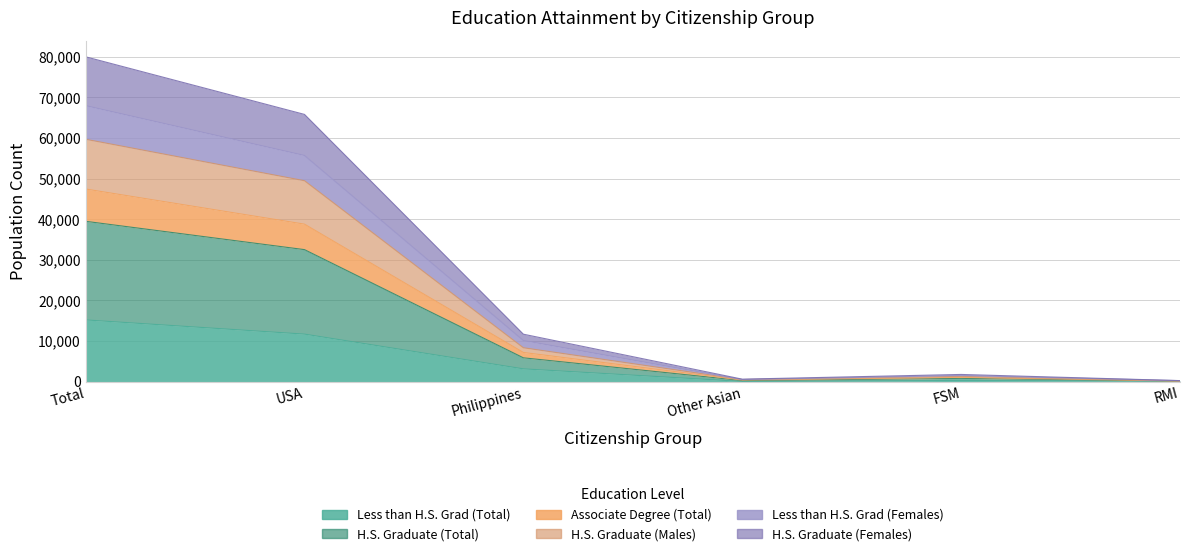

Does the chart have visible grid lines?

Yes